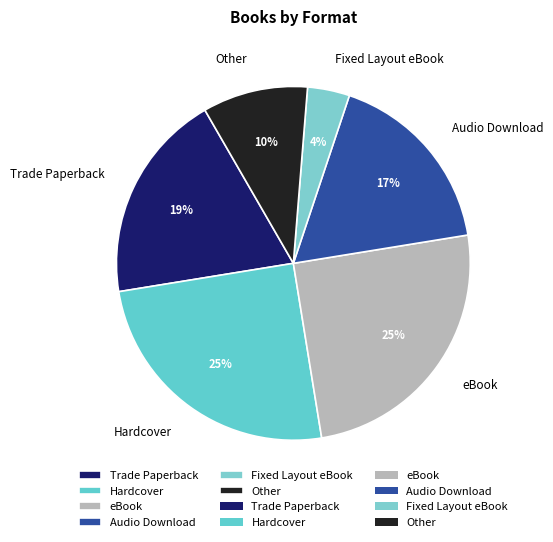

Is it true that Other is 18% of the pie?

False